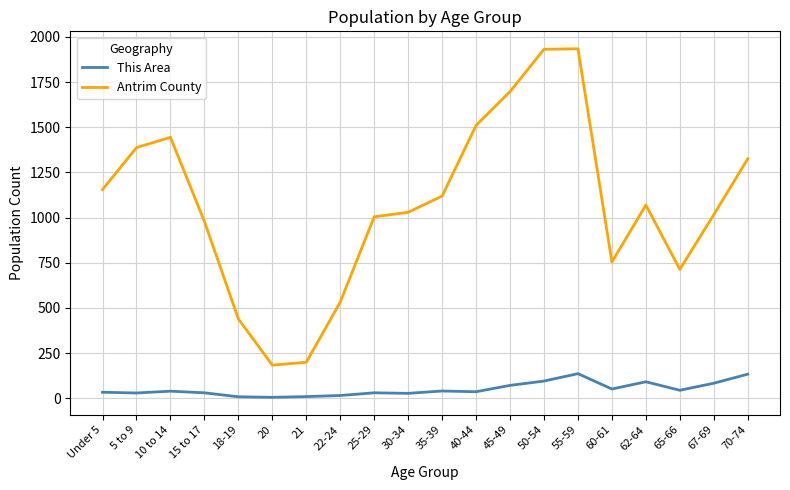

How many categories are shown in the chart?

20